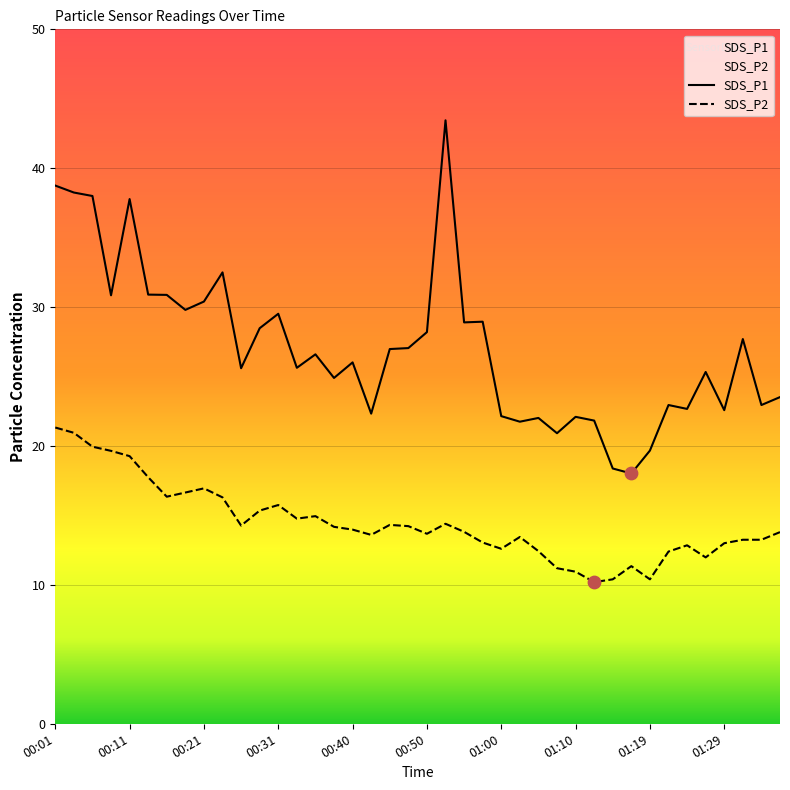

What are all the series names shown in the legend?

SDS_P1, SDS_P2